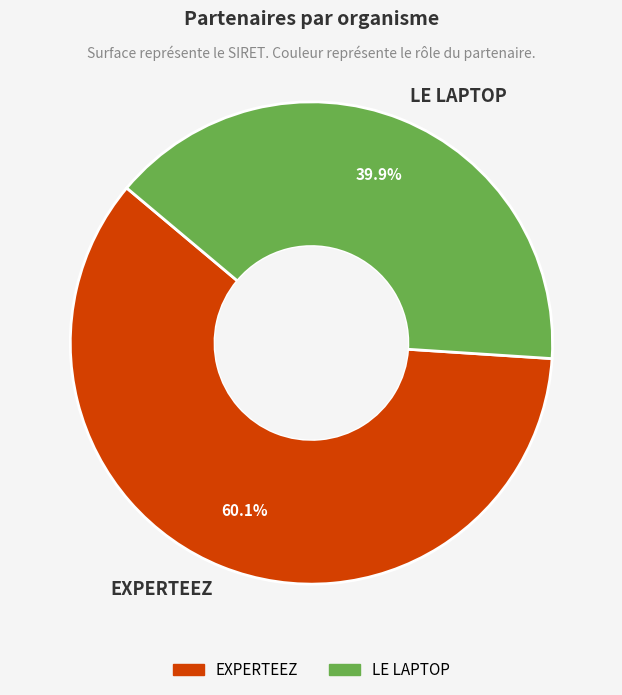

Approximately how many times larger is the value at LE LAPTOP compared to EXPERTEEZ?

0.7